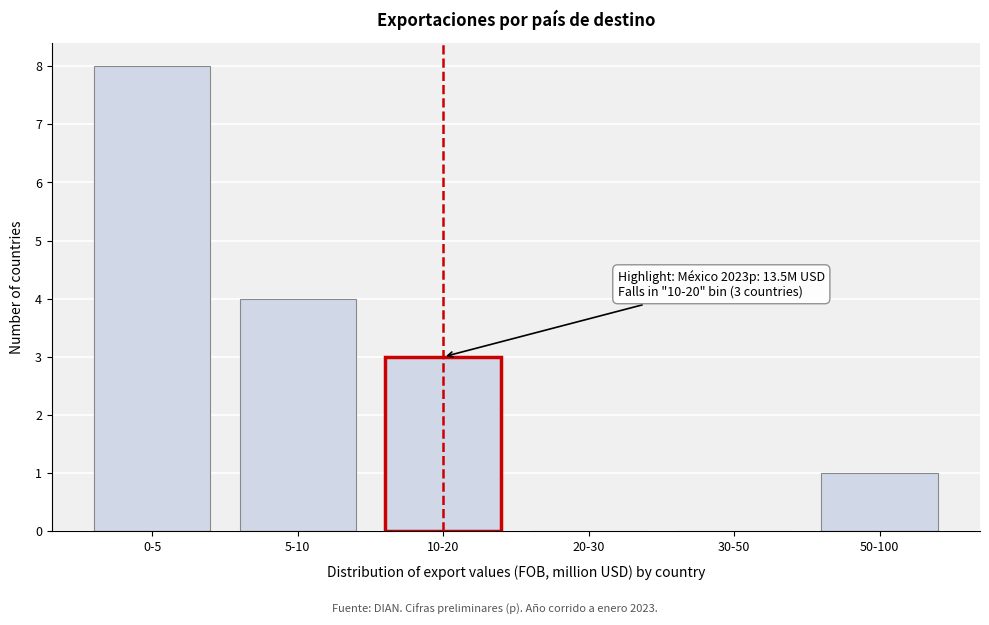

Reading left to right, what are all the values shown in this chart?

0-5=8	5-10=4	10-20=3	20-30=0	30-50=0	50-100=1